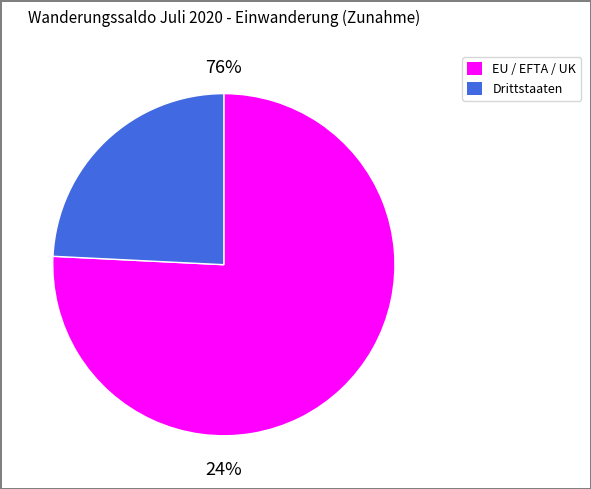

To the nearest percent, what is the difference between the EU / EFTA / UK and Drittstaaten slice percentages?

52%